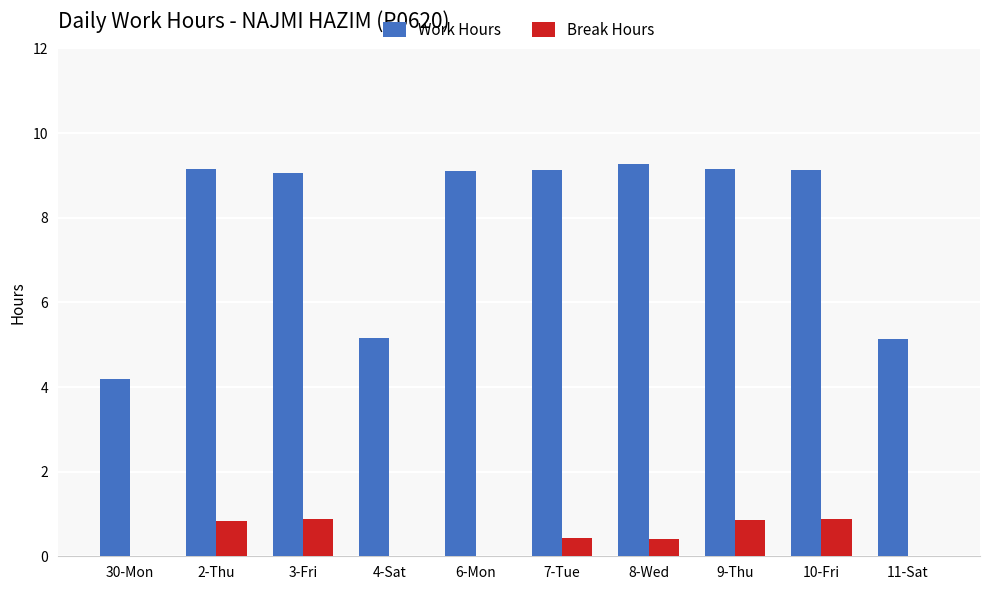

What is the total value across all series at 4-Sat?

5.2